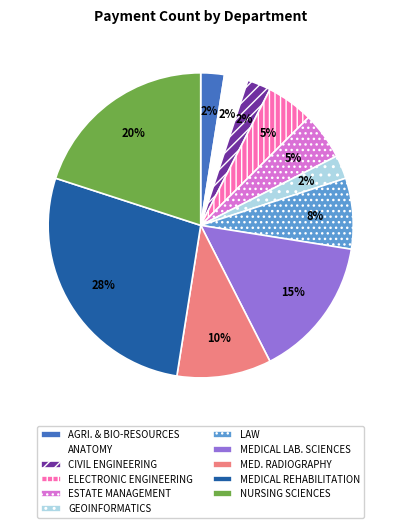

How many segments does this pie chart have?

11